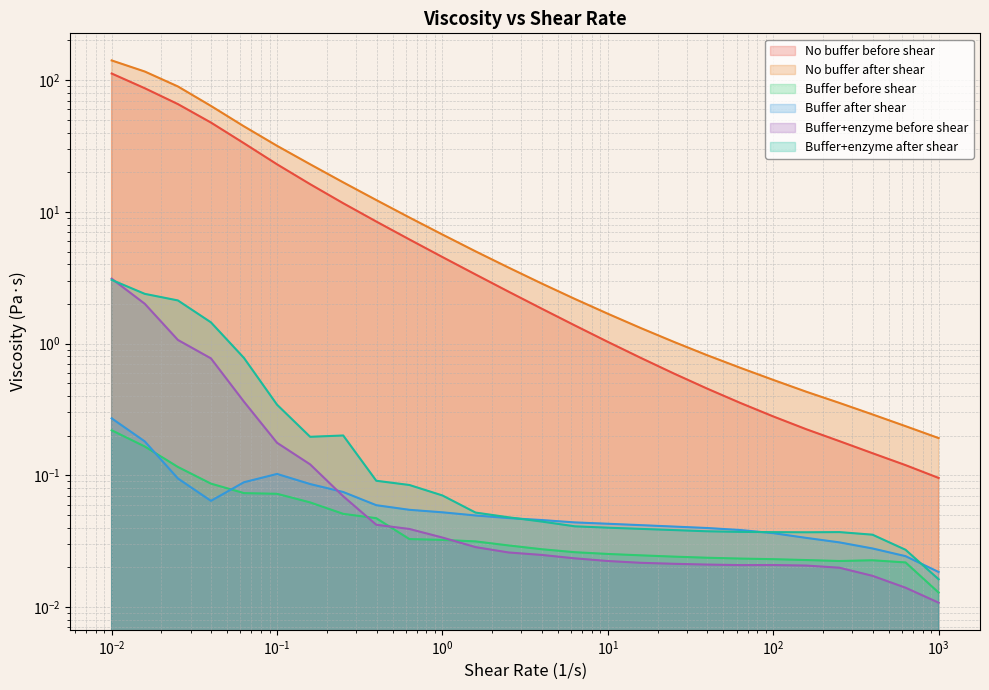

True or false: No buffer after shear and No buffer before shear intersect in this chart.

False